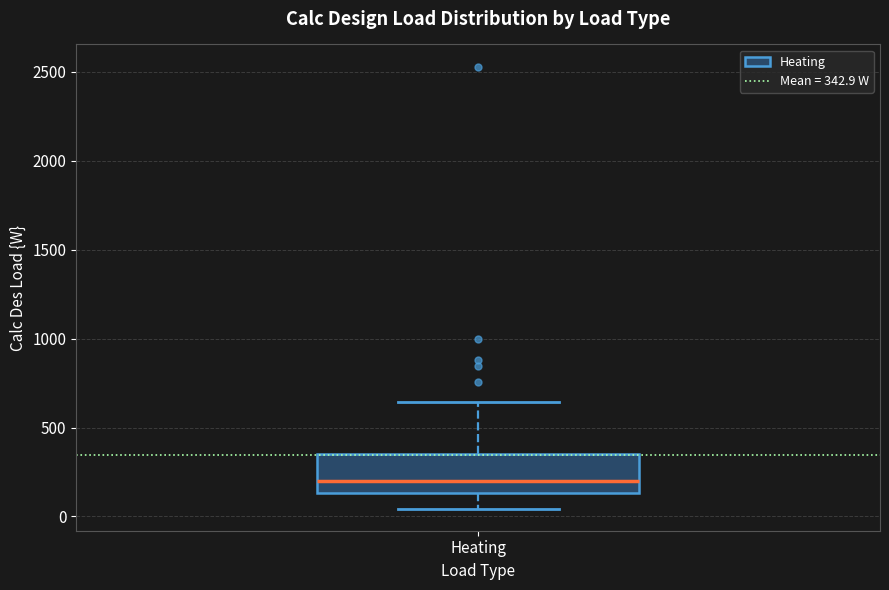

Transcribe this box plot: give where the median line is, the range the box spans, and where the two whiskers end, as read against the y-axis. The values are not printed on the chart, so give them approximately, as read against the axis.

median 200, box 150 to 350, whiskers 50 to 650